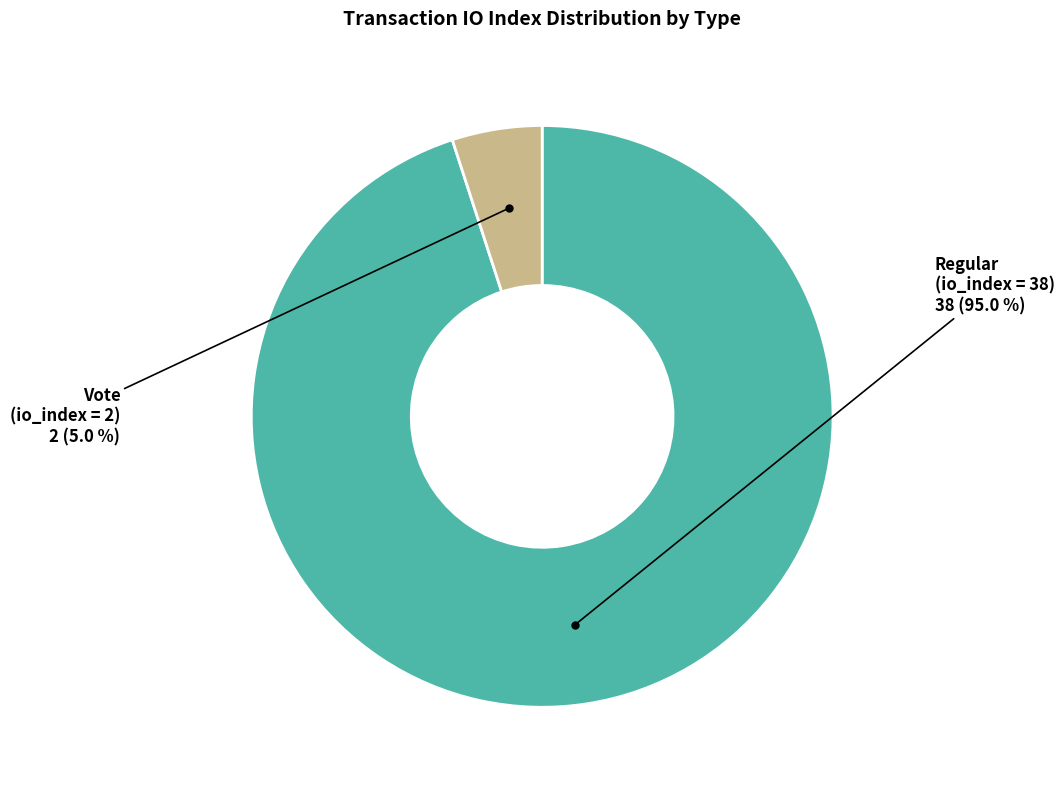

Is there a majority slice in this chart?

Yes